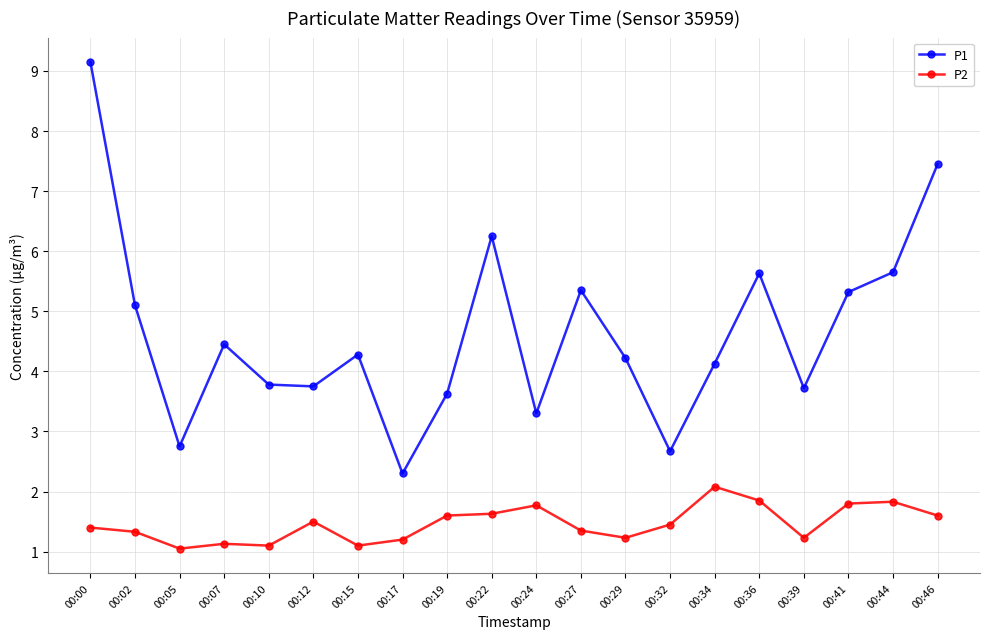

What is the difference between the maximum and minimum values in the P2 series?

1.0